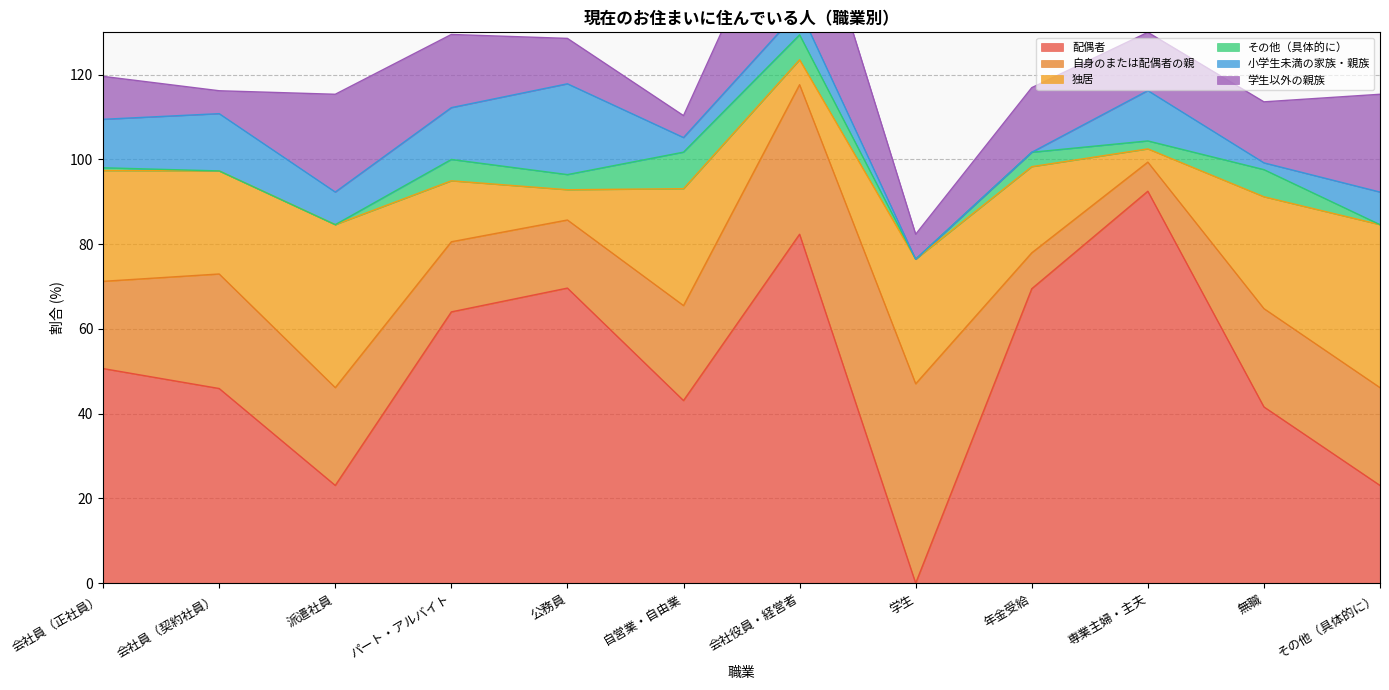

Reading right to left, list all the values displayed in this chart.

配偶者: その他（具体的に）=23.1	無職=41.6	専業主婦・主夫=92.5	年金受給=69.5	学生=0.0	会社役員・経営者=82.4	自営業・自由業=43.1	公務員=69.6	パート・アルバイト=64.0	派遣社員=23.1	会社員（契約社員）=45.9	会社員（正社員）=50.7
自身のまたは配偶者の親: その他（具体的に）=23.1	無職=23.2	専業主婦・主夫=6.9	年金受給=8.5	学生=47.1	会社役員・経営者=35.3	自営業・自由業=22.4	公務員=16.1	パート・アルバイト=16.5	派遣社員=23.1	会社員（契約社員）=27.0	会社員（正社員）=20.6
独居: その他（具体的に）=38.5	無職=26.4	専業主婦・主夫=3.1	年金受給=20.3	学生=29.4	会社役員・経営者=5.9	自営業・自由業=27.6	公務員=7.1	パート・アルバイト=14.4	派遣社員=38.5	会社員（契約社員）=24.3	会社員（正社員）=26.1
その他（具体的に）: その他（具体的に）=0.0	無職=6.4	専業主婦・主夫=1.9	年金受給=3.4	学生=0.0	会社役員・経営者=5.9	自営業・自由業=8.6	公務員=3.6	パート・アルバイト=5.0	派遣社員=0.0	会社員（契約社員）=0.0	会社員（正社員）=0.7
小学生未満の家族・親族: その他（具体的に）=7.7	無職=1.6	専業主婦・主夫=11.9	年金受給=0.0	学生=0.0	会社役員・経営者=5.9	自営業・自由業=3.4	公務員=21.4	パート・アルバイト=12.2	派遣社員=7.7	会社員（契約社員）=13.5	会社員（正社員）=11.4
学生以外の親族: その他（具体的に）=23.1	無職=14.4	専業主婦・主夫=13.8	年金受給=15.3	学生=5.9	会社役員・経営者=35.3	自営業・自由業=5.2	公務員=10.7	パート・アルバイト=17.3	派遣社員=23.1	会社員（契約社員）=5.4	会社員（正社員）=10.1